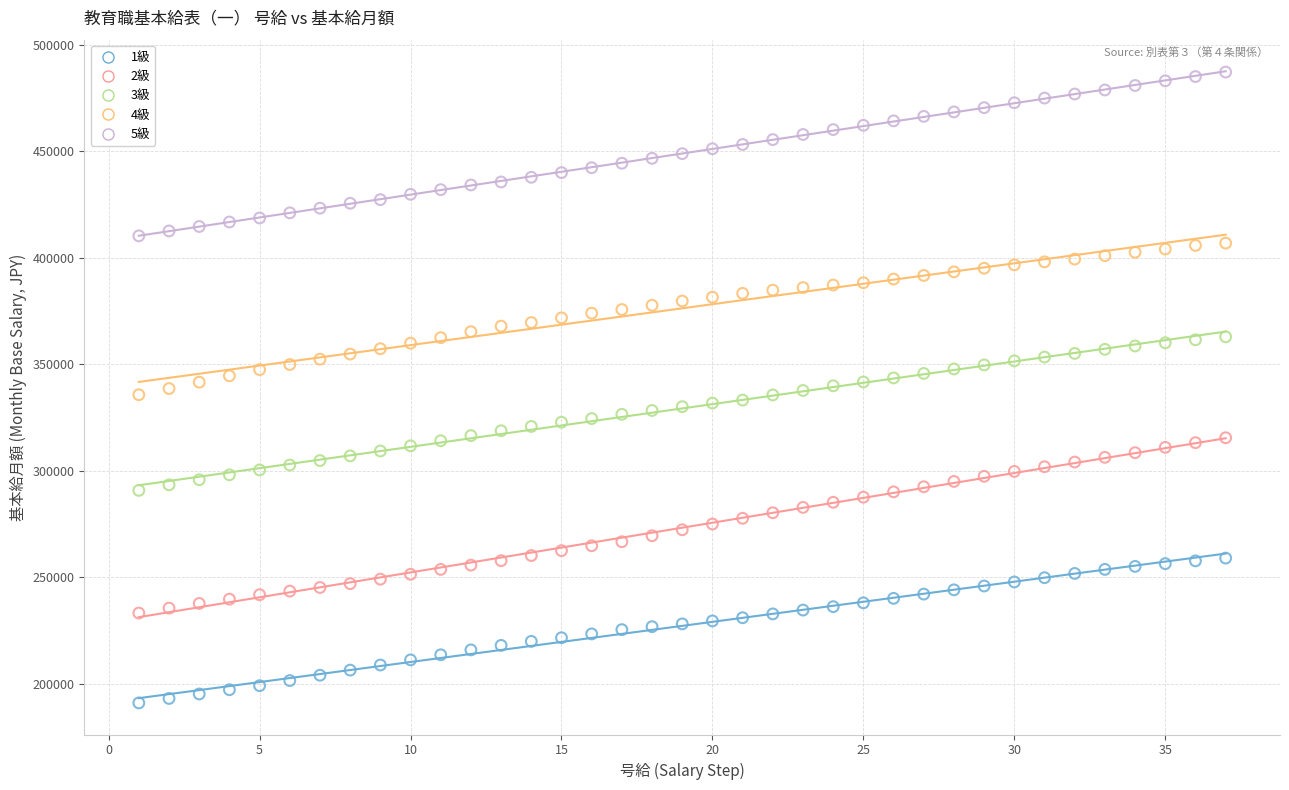

Which series contains the lowest Y value?

1級